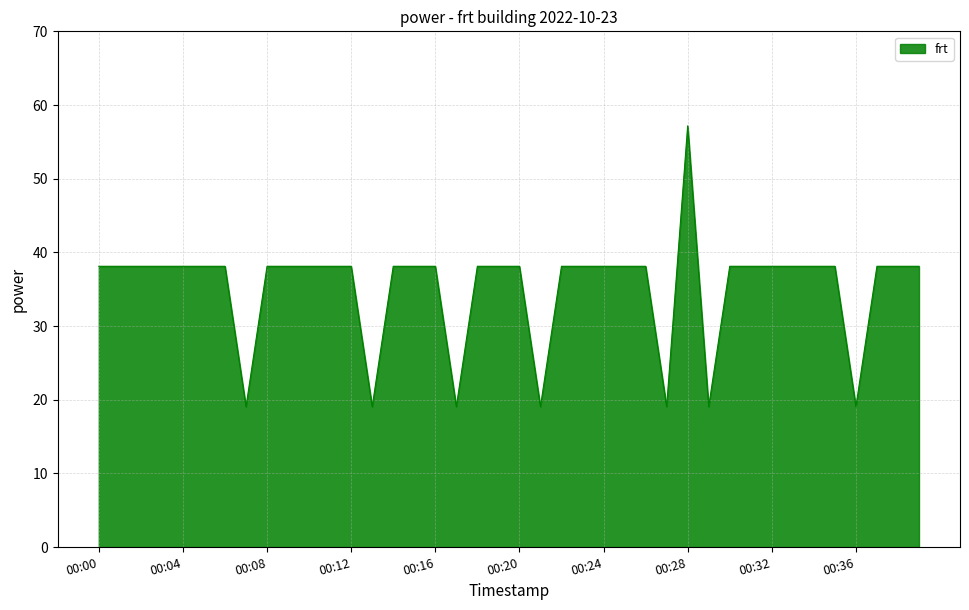

What is the difference between the maximum and minimum values?

38.1